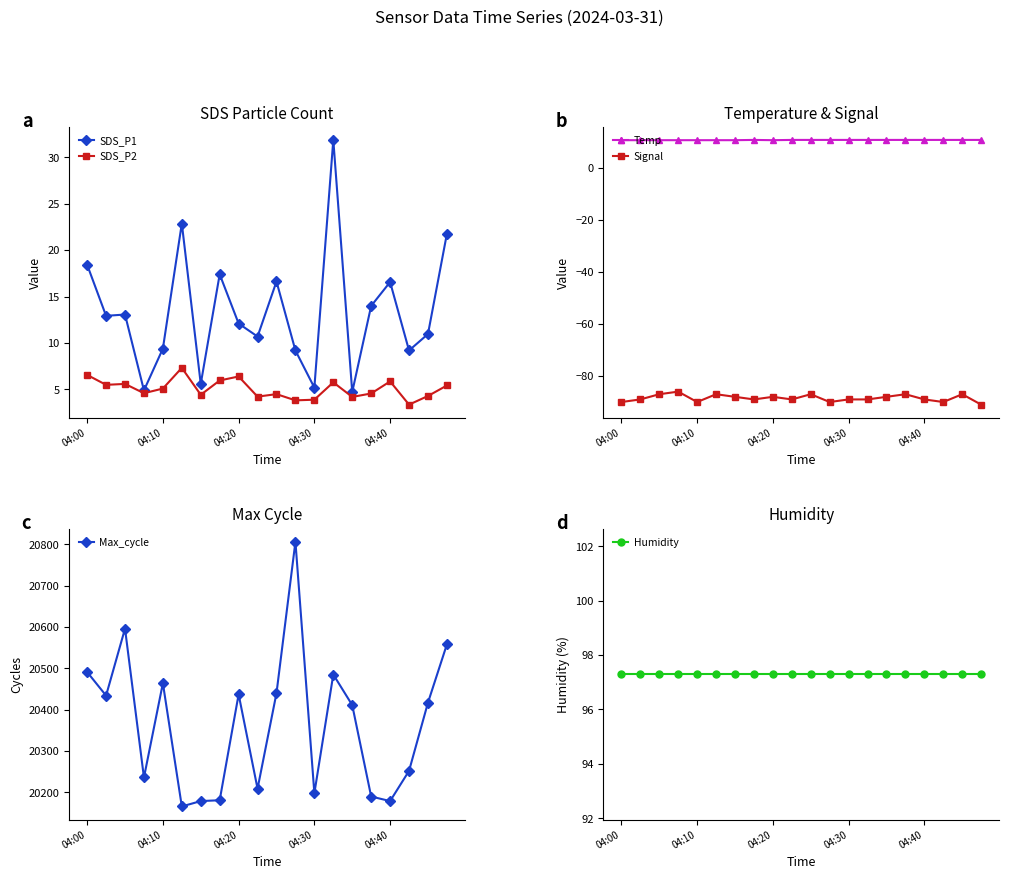

Is the value of SDS_P2 at 04:00 greater than the value of SDS_P1 at 04:10?

No